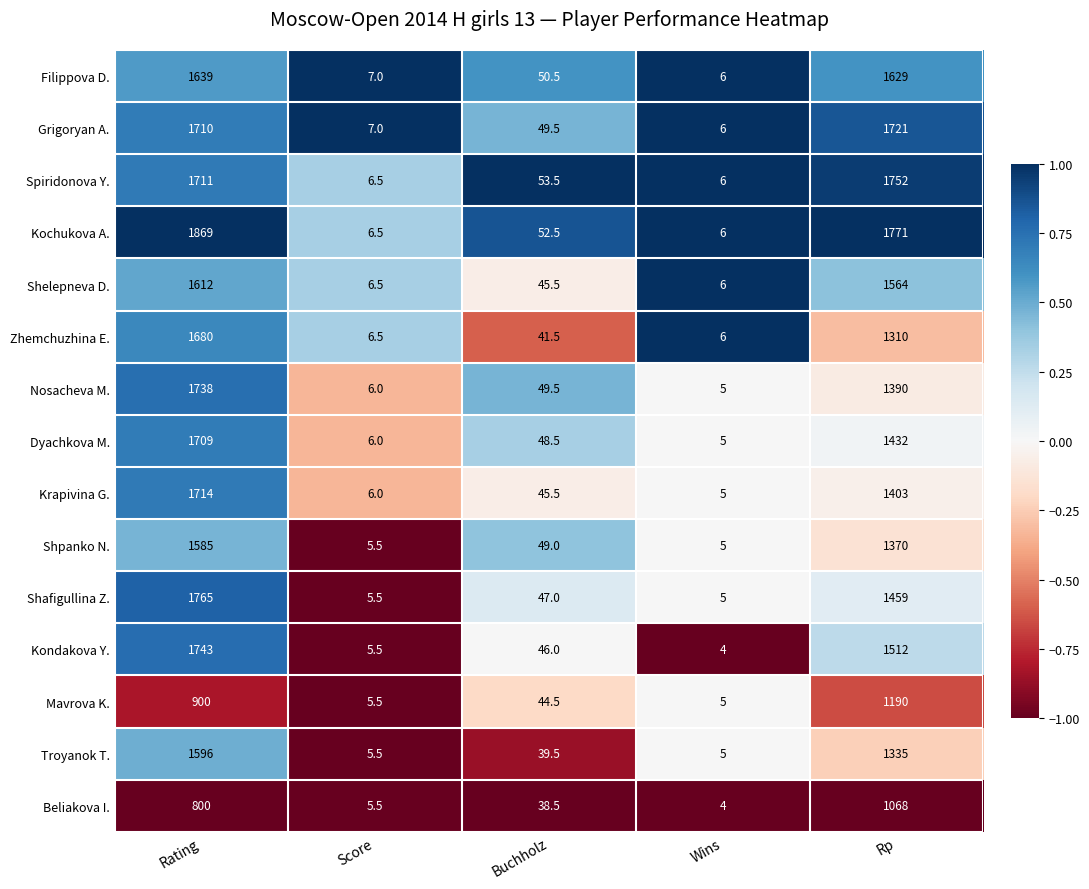

What is the sum of the Spiridonova Y. values at Buchholz and Rating?

1764.5